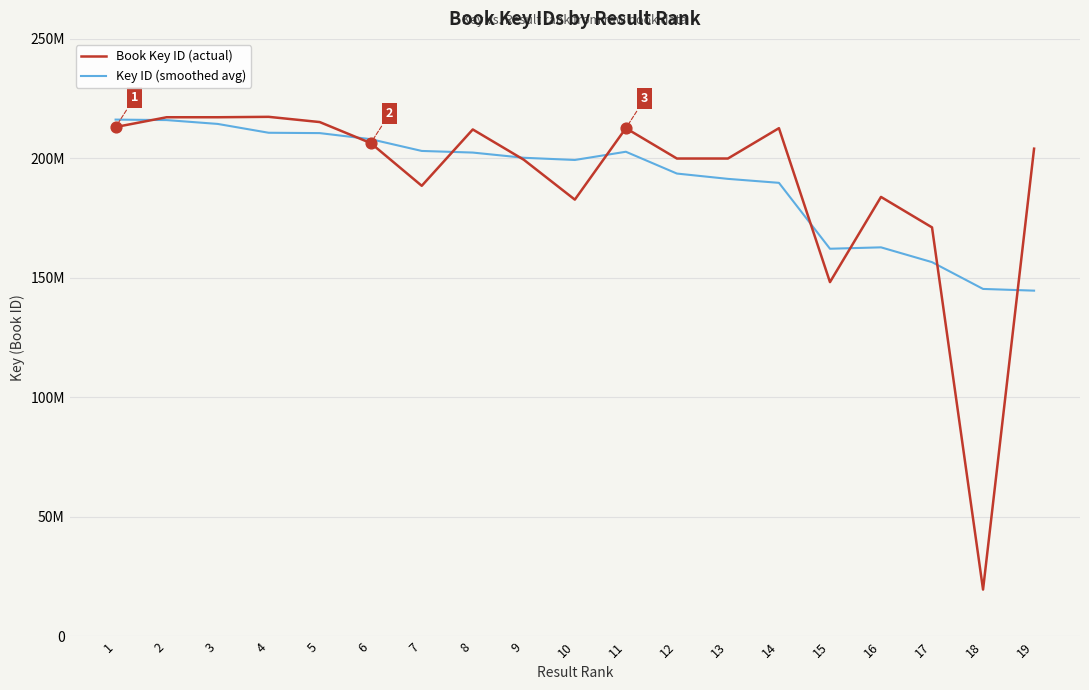

Which series has the largest total across all categories?

Key ID (smoothed avg)